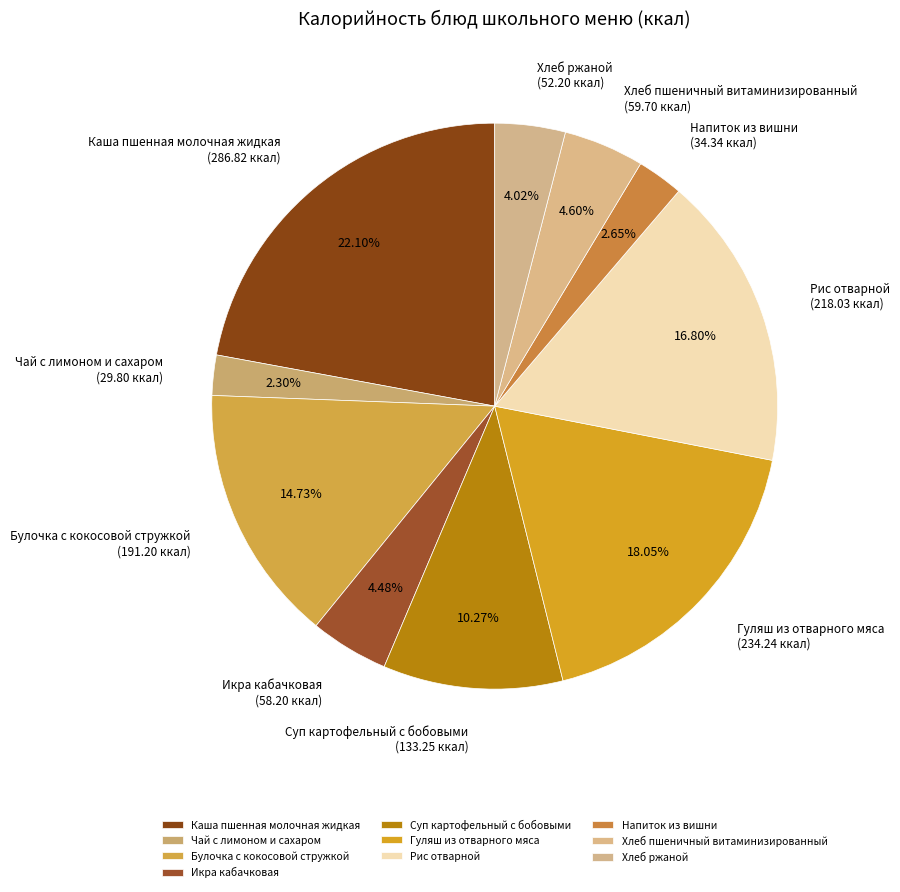

To the nearest percent, what is the combined percentage of Рис отварной and Булочка с кокосовой стружкой?

32%